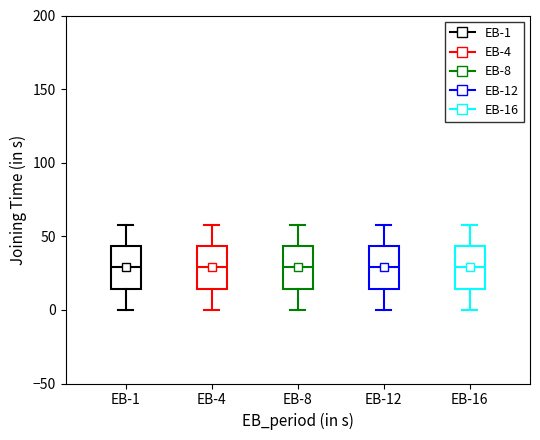

Reading left to right, transcribe this box plot: for each box, give where its median line is, the range the box spans, and where its two whiskers end, as read against the y-axis. The values are not printed on the chart, so give them approximately, as read against the axis.

EB-1: median 30, box 15 to 45, whiskers 0 to 60
EB-4: median 30, box 15 to 45, whiskers 0 to 60
EB-8: median 30, box 15 to 45, whiskers 0 to 60
EB-12: median 30, box 15 to 45, whiskers 0 to 60
EB-16: median 30, box 15 to 45, whiskers 0 to 60